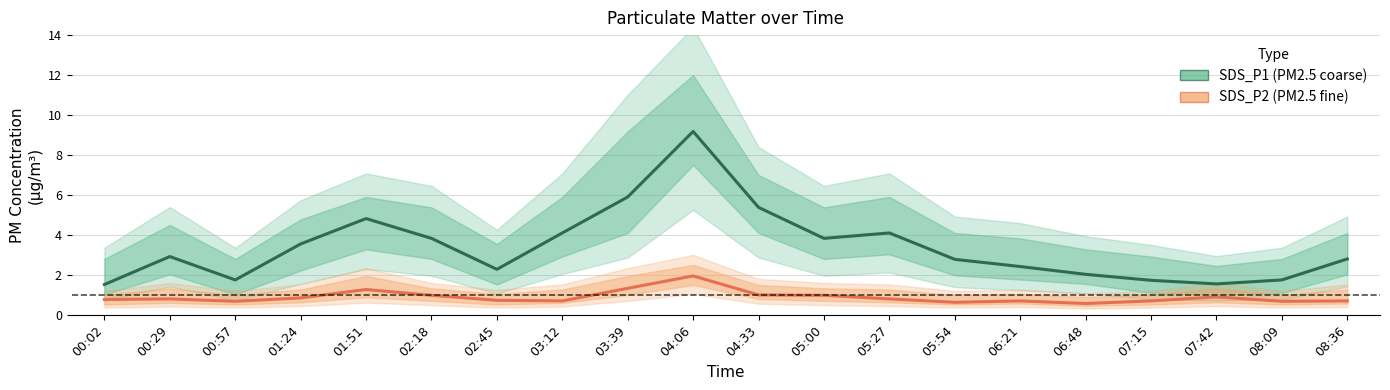

What is the minimum value for SDS_P2?

0.6